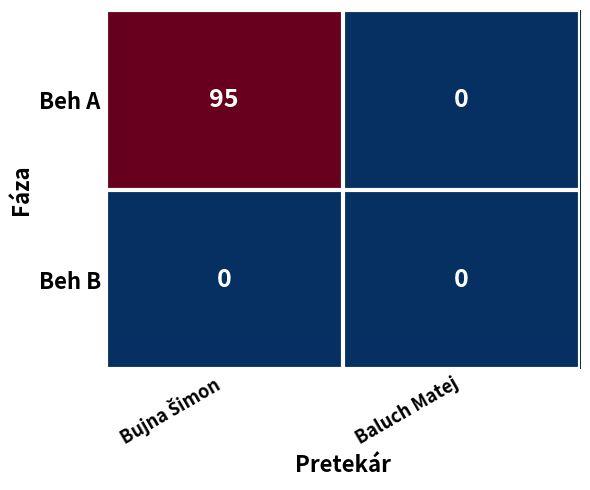

Reading left to right, list all the values displayed in this chart.

Beh A: 95	0
Beh B: 0	0